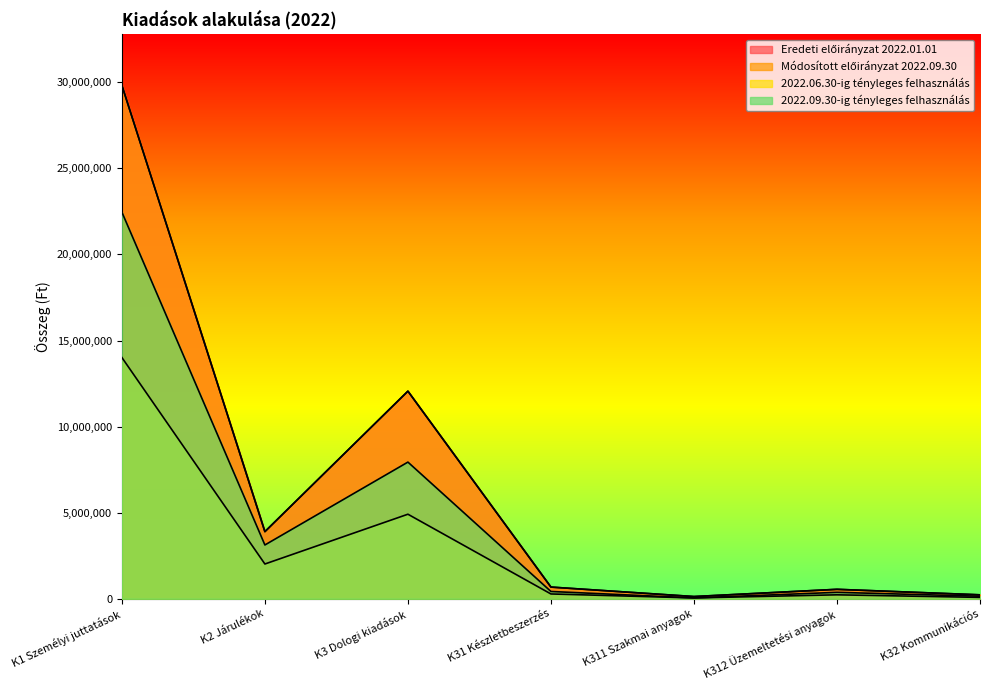

How many interior local valleys does the Módosított előirányzat 2022.09.30 series have?

2